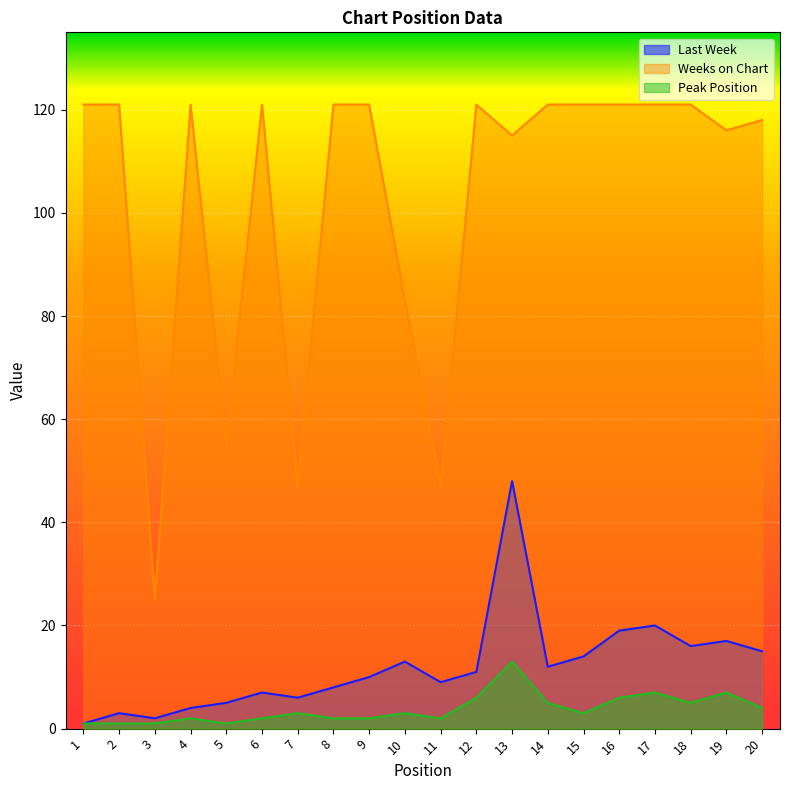

True or false: Last Week and Peak Position intersect in this chart.

False